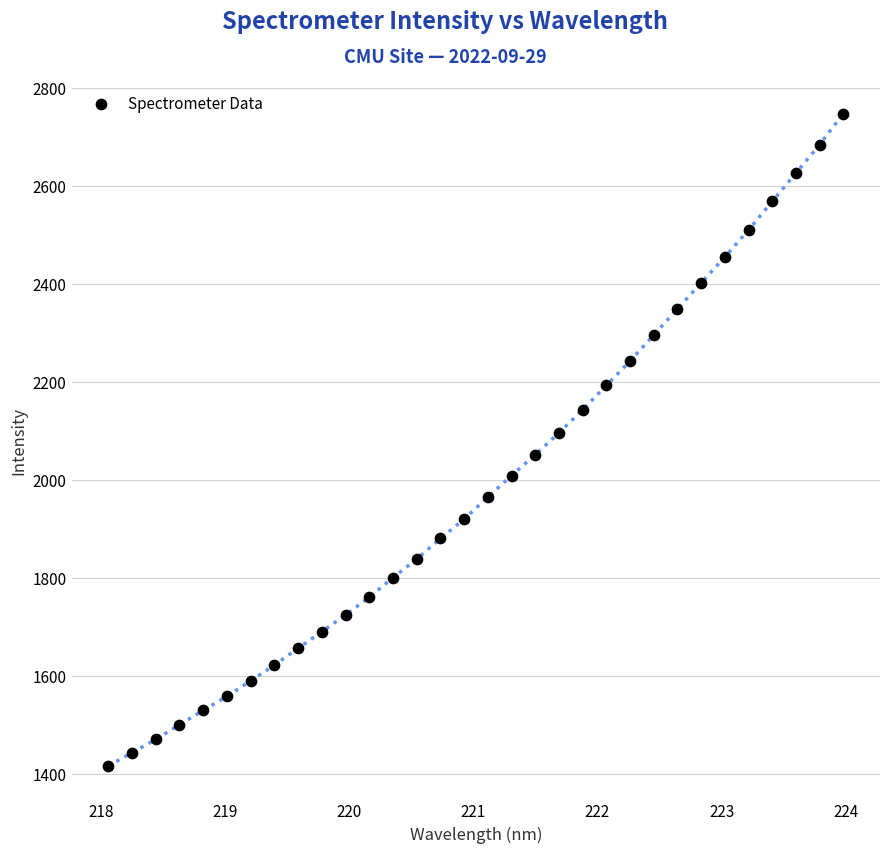

What is the range of Y values (max minus min)?

1330.4